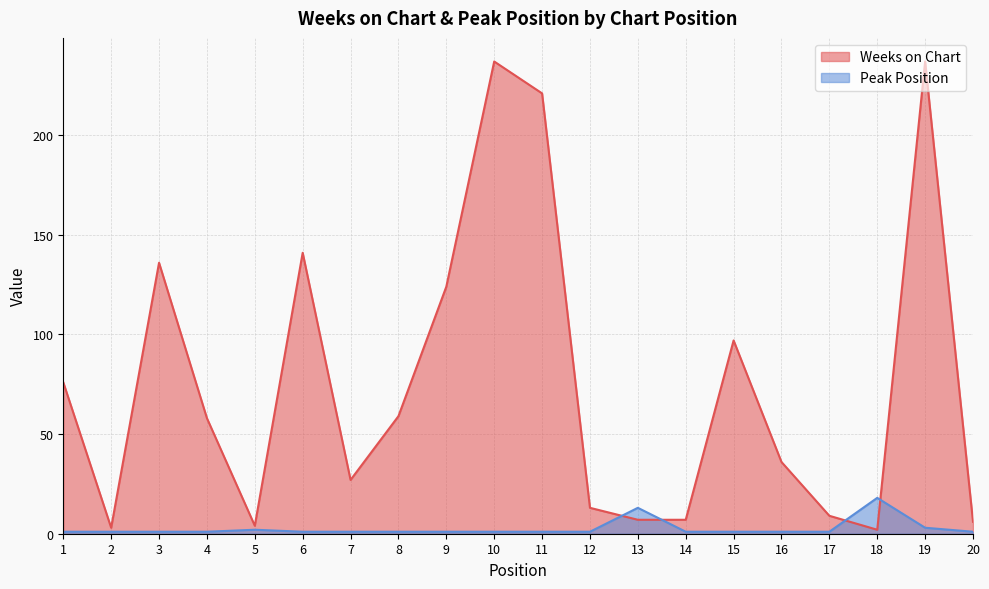

True or false: Weeks on Chart has a value of 51 at 3.

False